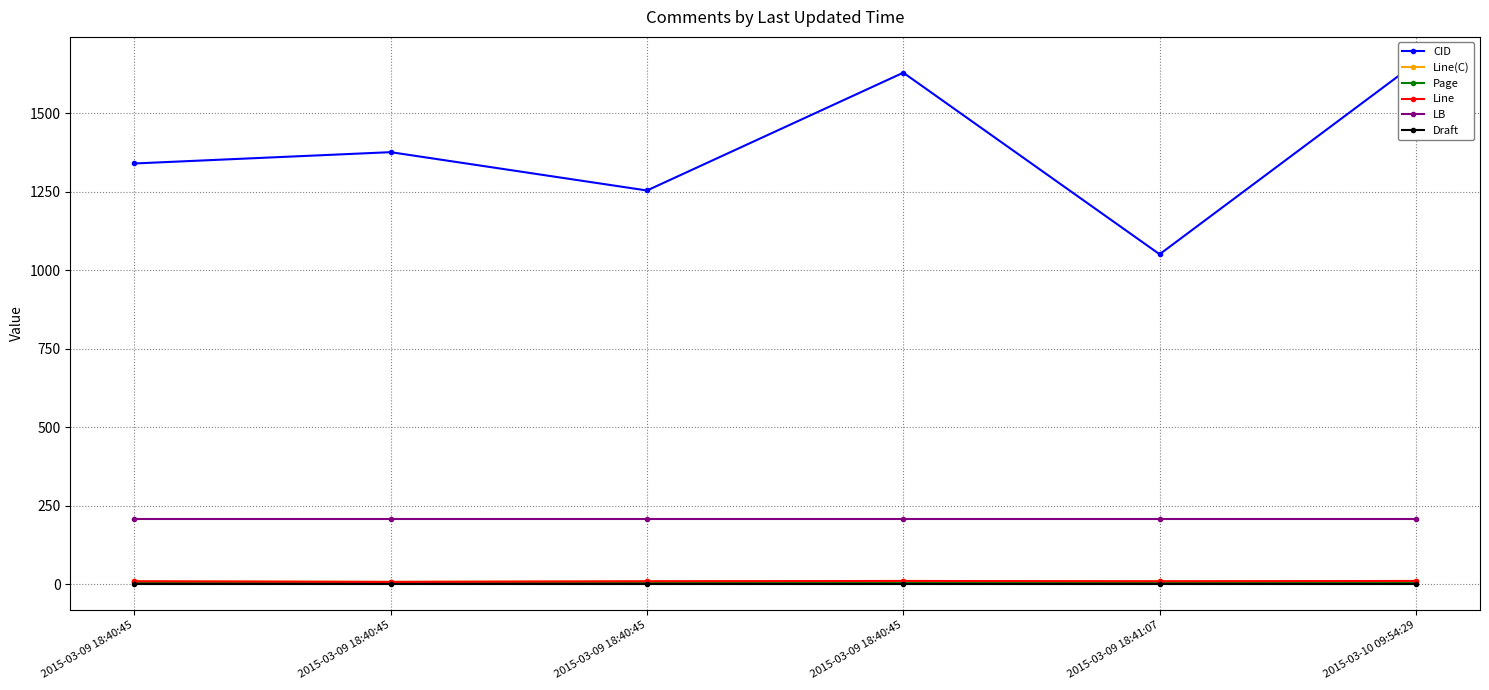

True or false: CID and Draft intersect in this chart.

False